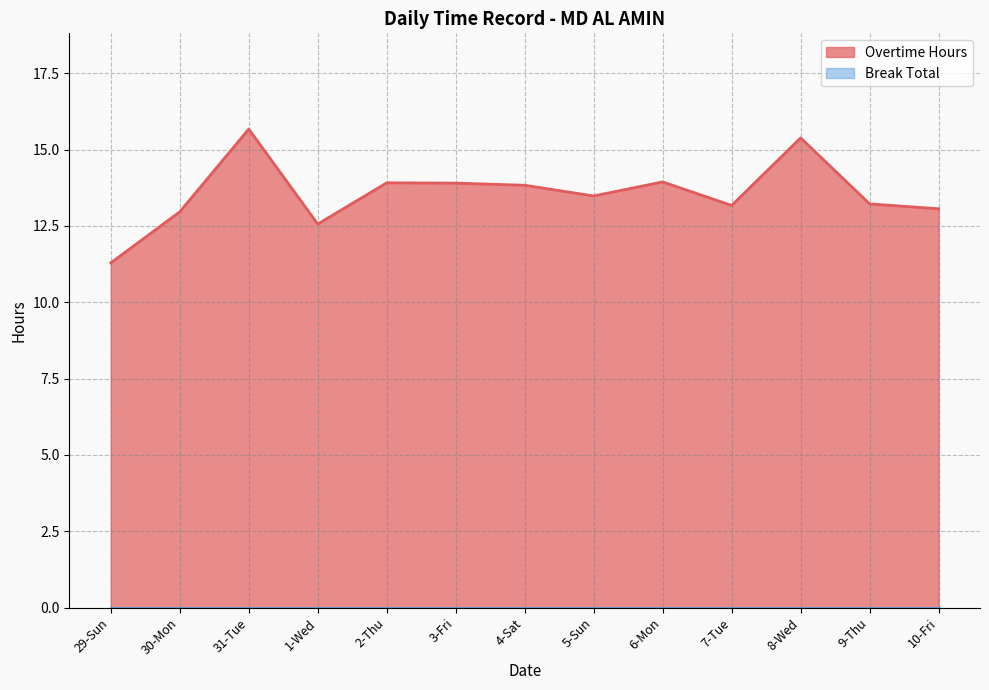

List the labels in order of value, largest first.

31-Tue, 8-Wed, 6-Mon, 2-Thu, 3-Fri, 4-Sat, 5-Sun, 9-Thu, 7-Tue, 10-Fri, 30-Mon, 1-Wed, 29-Sun